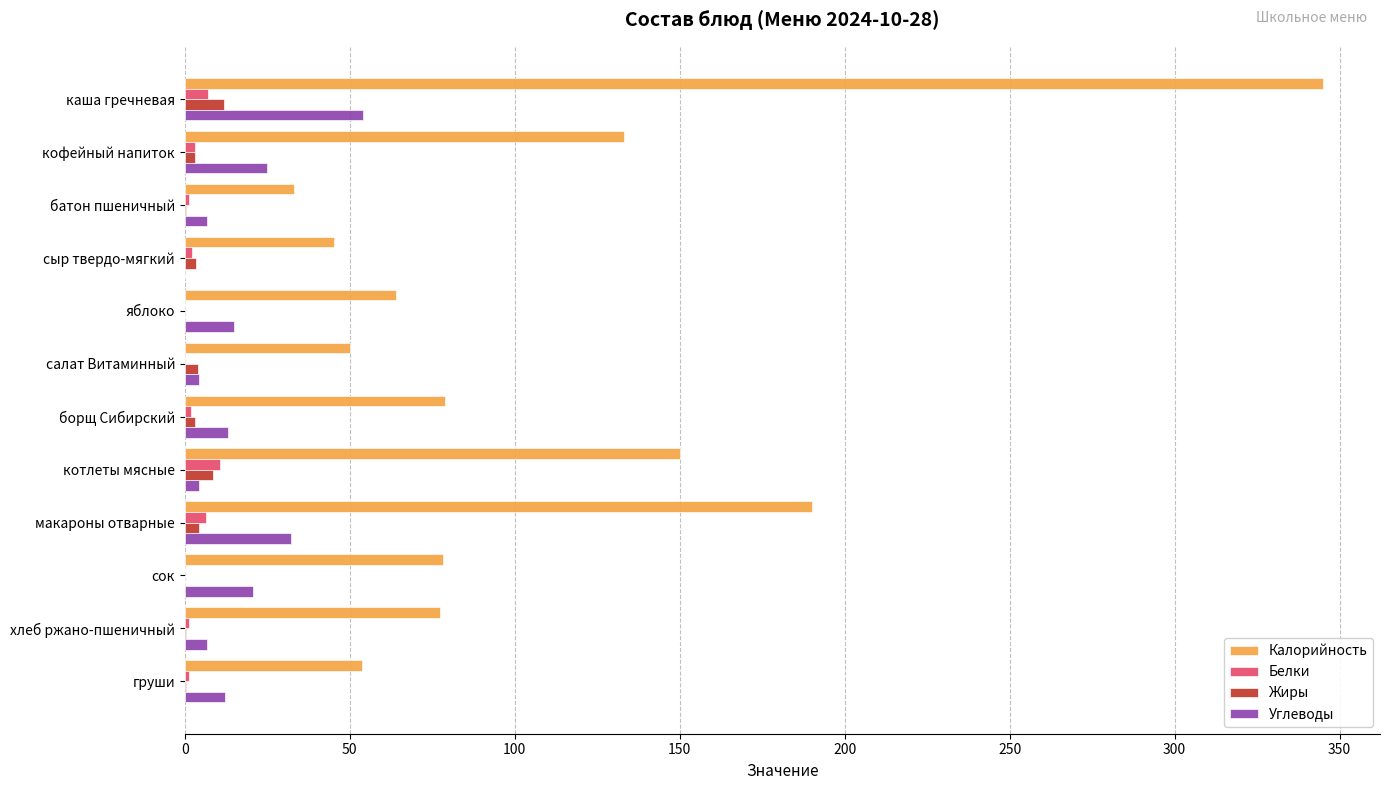

Which series has the largest range (max minus min)?

Калорийность